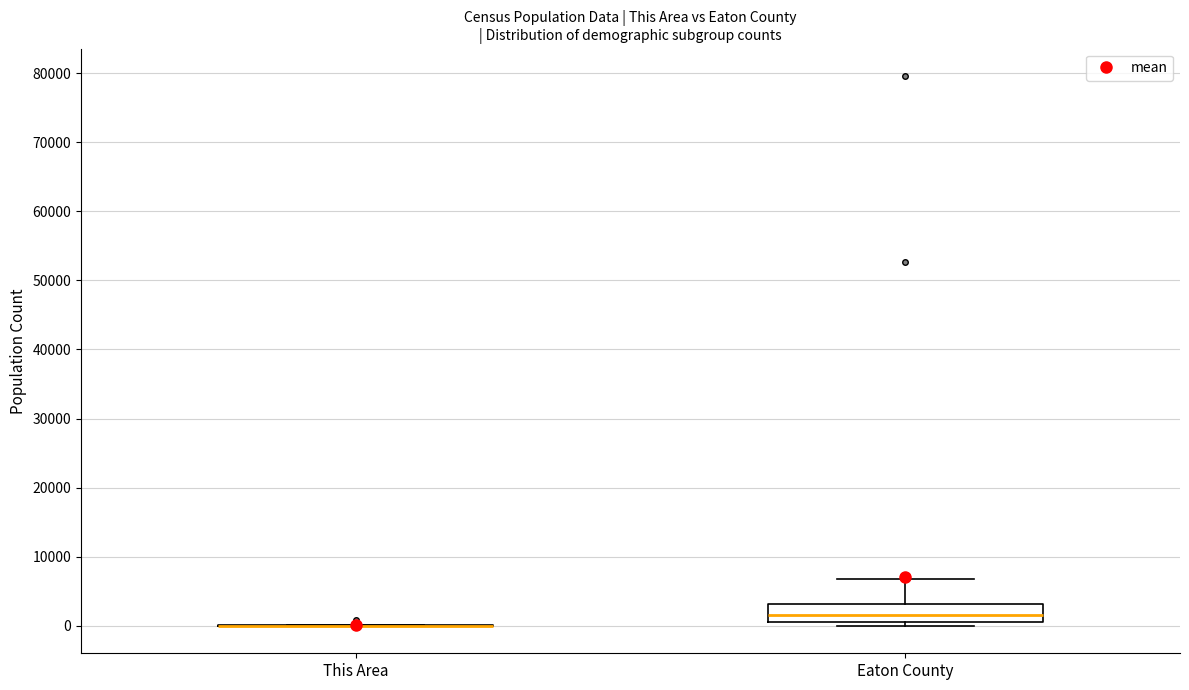

Reading left to right, read every box against the y-axis: the position of its median line, the range the box covers, and the ends of its whiskers. The values are not printed on the chart, so give them approximately, as read against the axis.

This Area: box collapsed to a line at 0, whiskers 0 to 0
Eaton County: median 2000, box 1000 to 3000, whiskers 0 to 7000